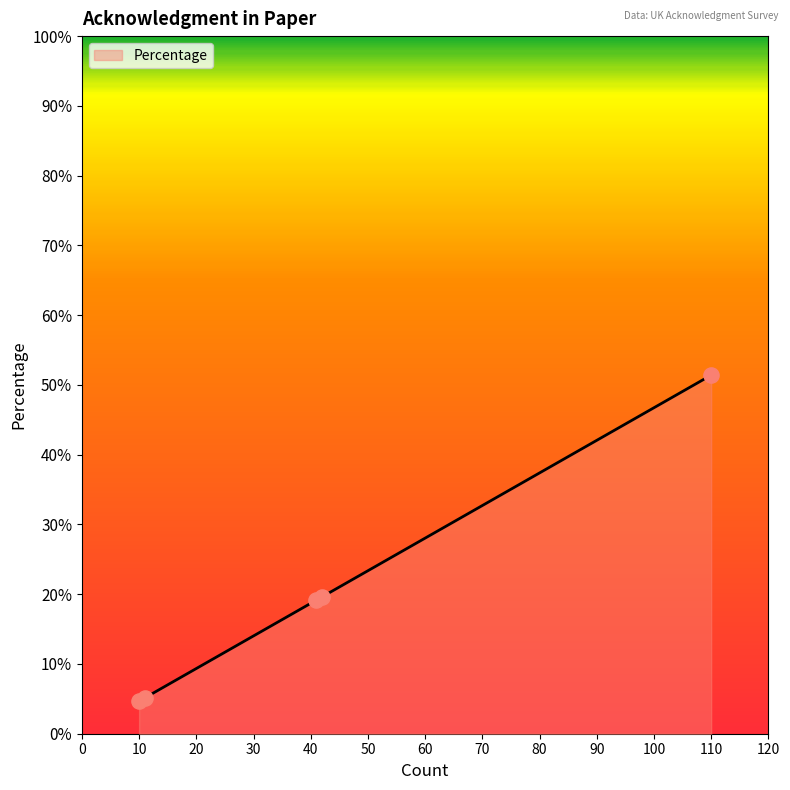

What is the smallest value displayed?

4.7